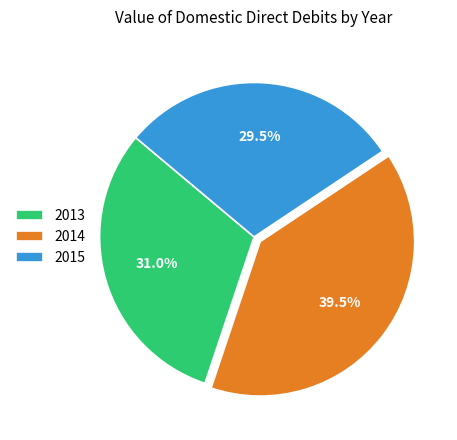

What is the ratio of the value at 2015 to the value at 2014?

0.7